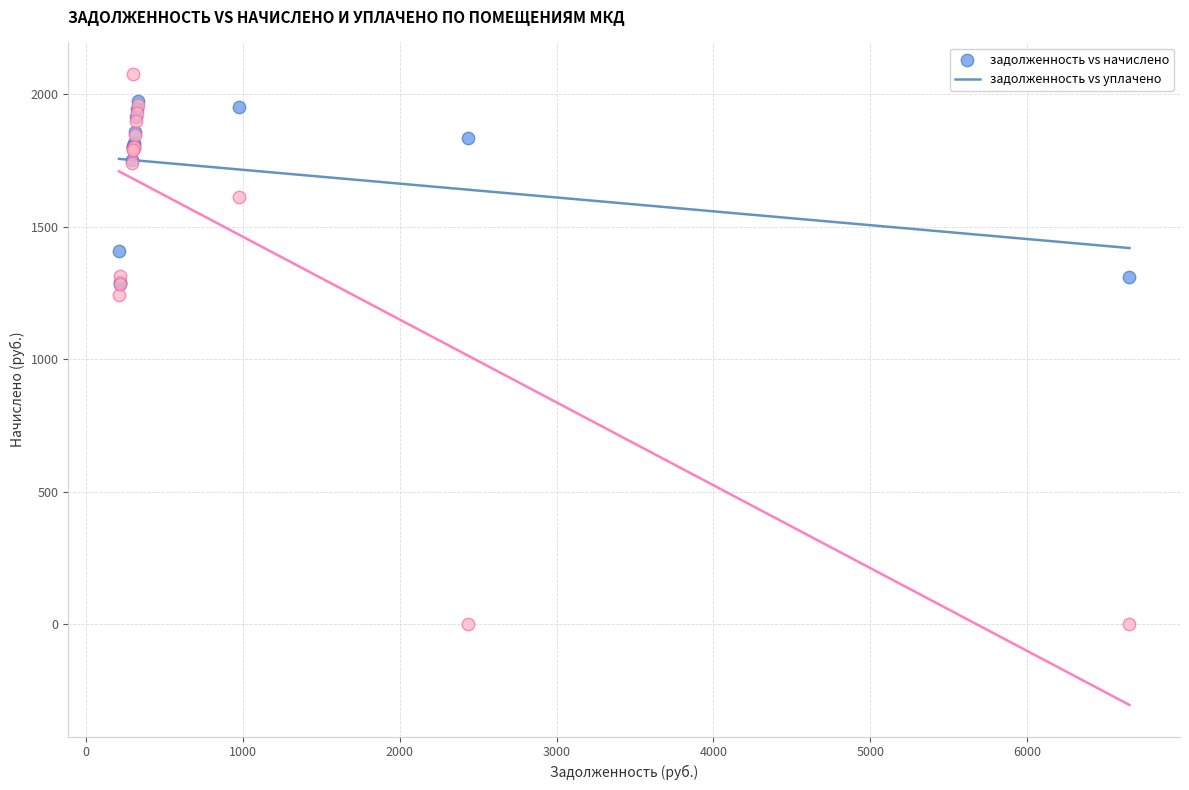

Which series has the widest spread of Y values?

задолженность vs уплачено